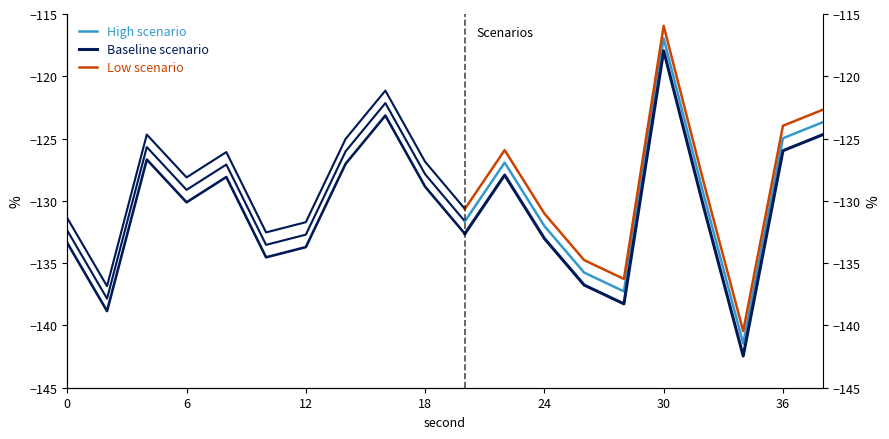

What is the minimum value for Low scenario?

-140.5